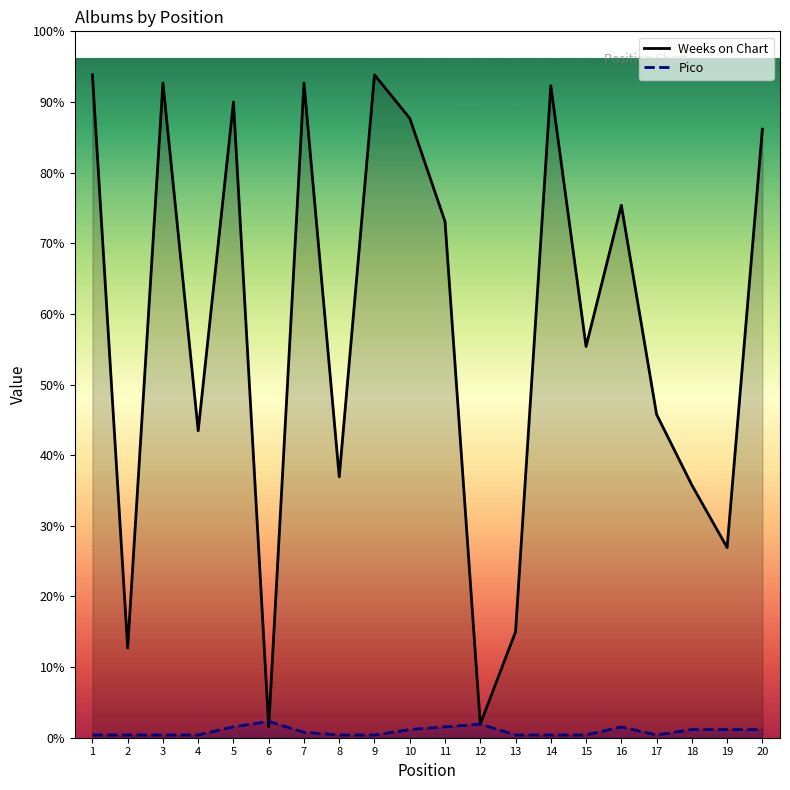

How many categories are shown in the chart?

20